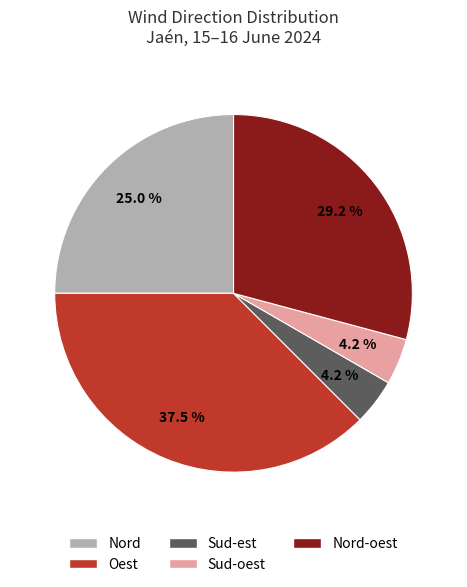

Is there a majority slice in this chart?

No